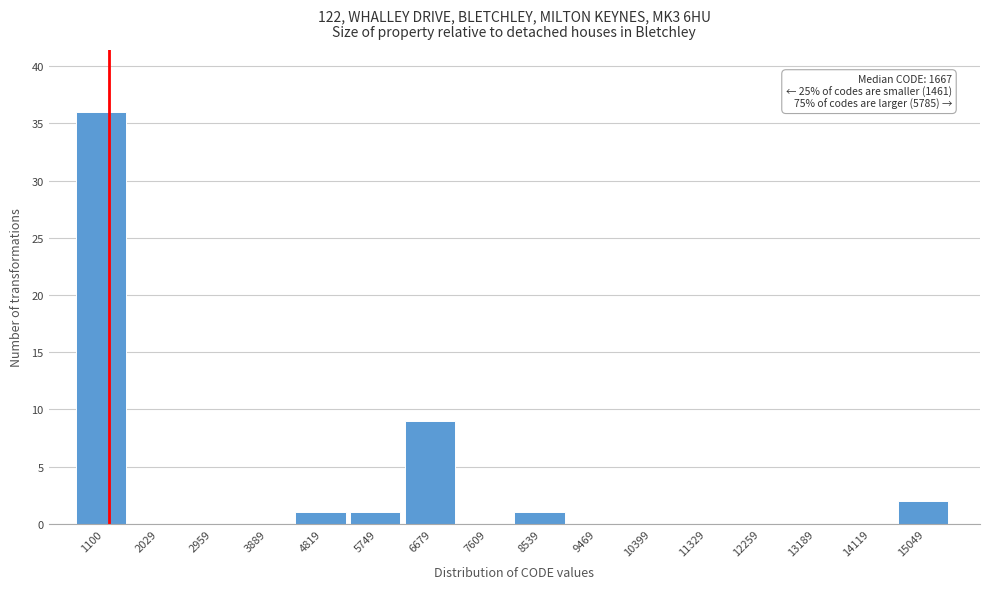

Reading right to left, transcribe all the data shown in this chart.

15049=2	14119=0	13189=0	12259=0	11329=0	10399=0	9469=0	8539=1	7609=0	6679=9	5749=1	4819=1	3889=0	2959=0	2029=0	1100=36